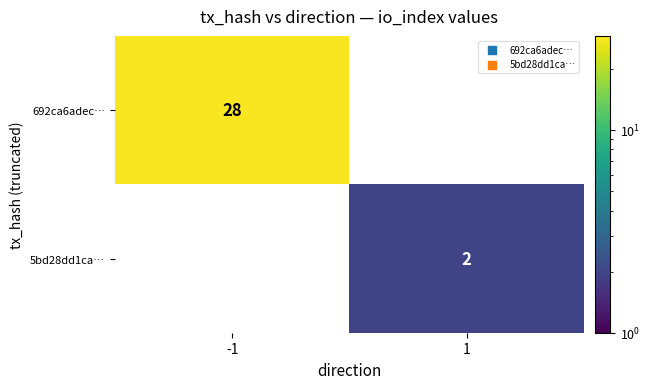

Reading left to right, extract all data points from this chart.

692ca6adec…: 28	0
5bd28dd1ca…: 0	2